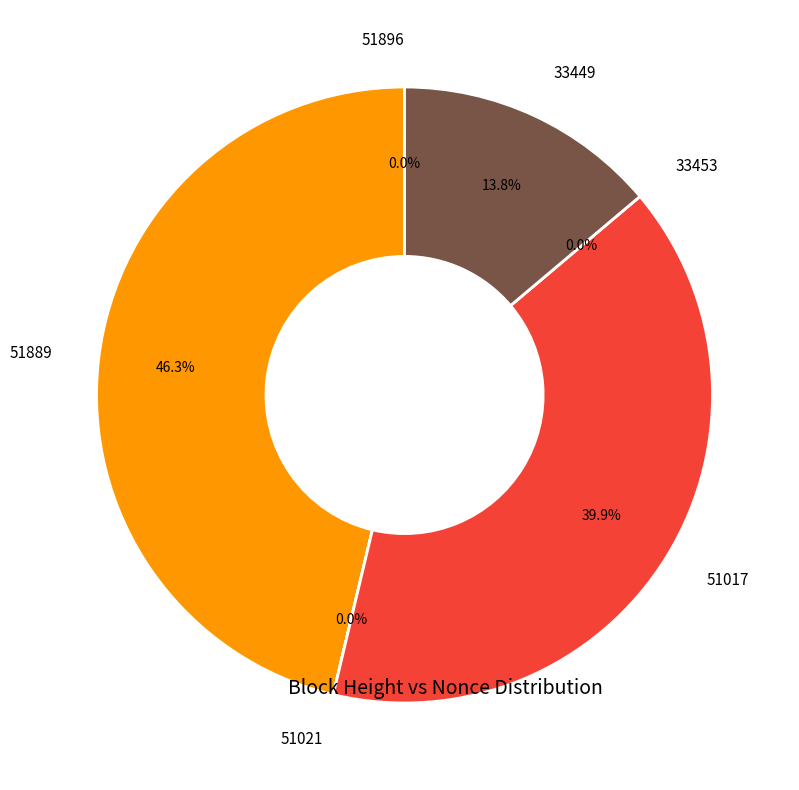

Count the number of slices in the pie.

6